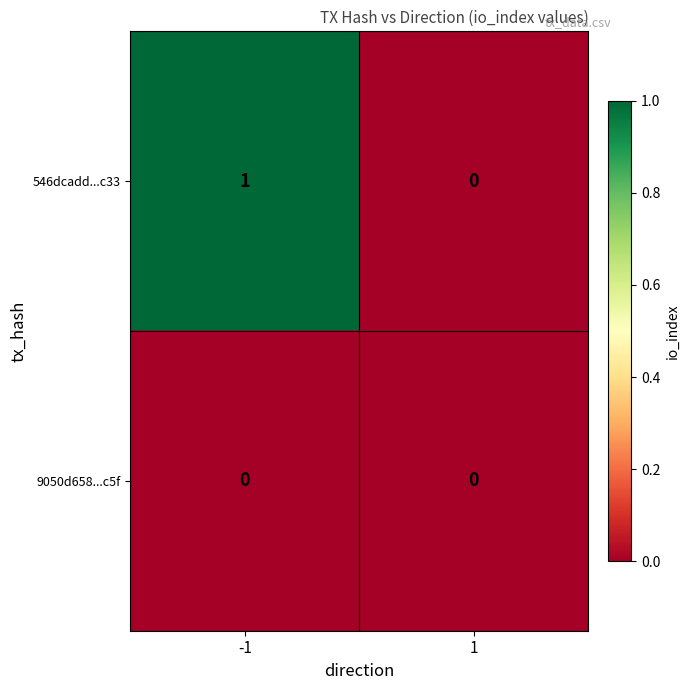

Is the value of 546dcadd...c33 at -1 greater than the value of 9050d658...c5f at 1?

Yes